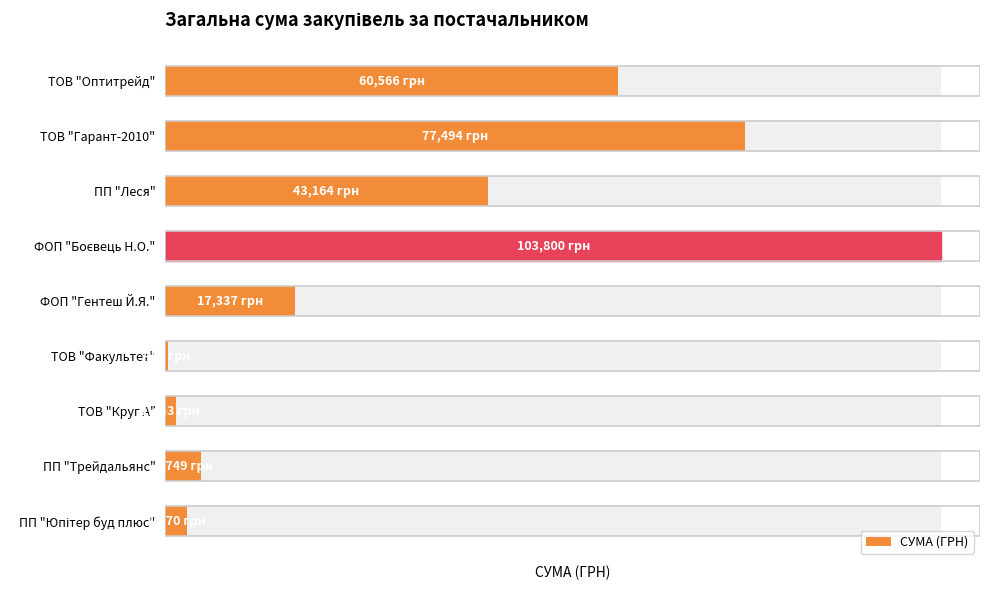

Reading left to right, transcribe all the data shown in this chart.

60566.0	77494.5	43164.0	103800.0	17337.0	415.0	1442.8	4749.0	2970.0